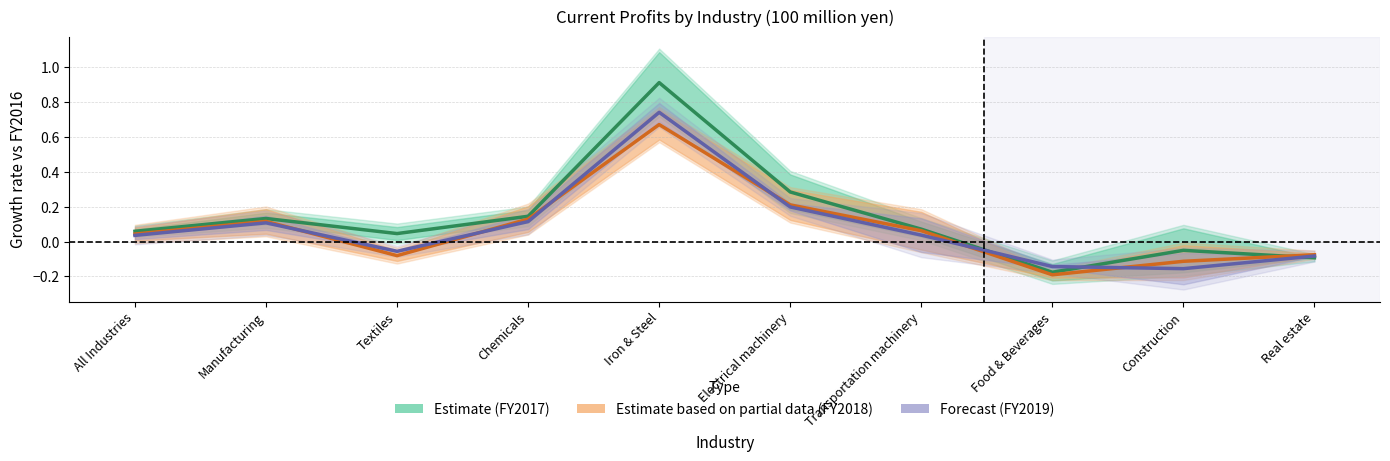

Which series has the largest total across all categories?

Estimate (FY2017)